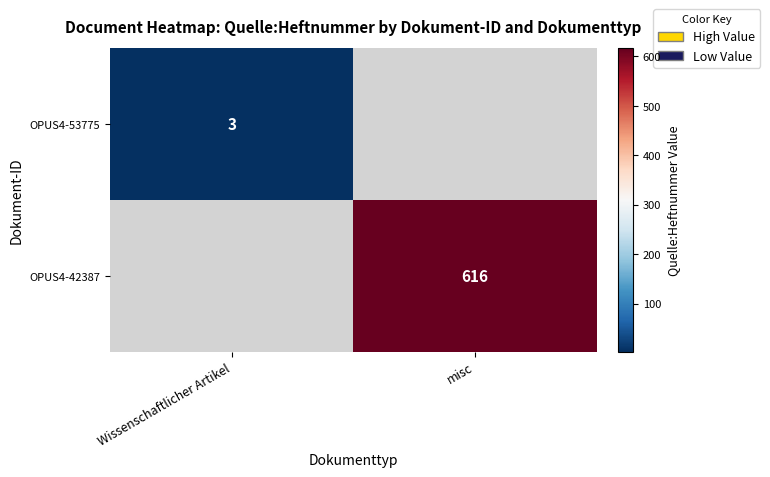

At which category does the chart reach its peak across all series?

misc